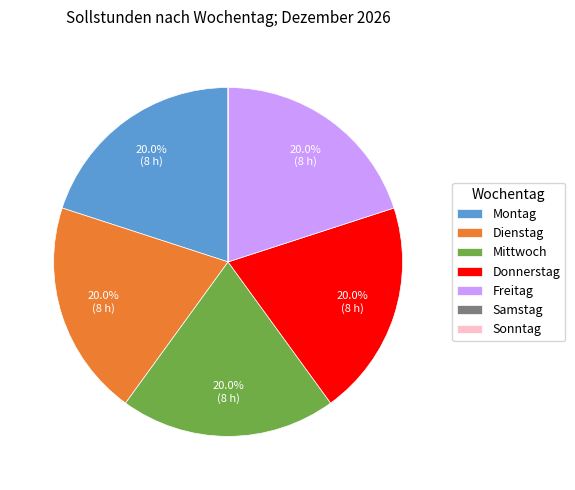

To the nearest percent, what is the average slice percentage?

14%